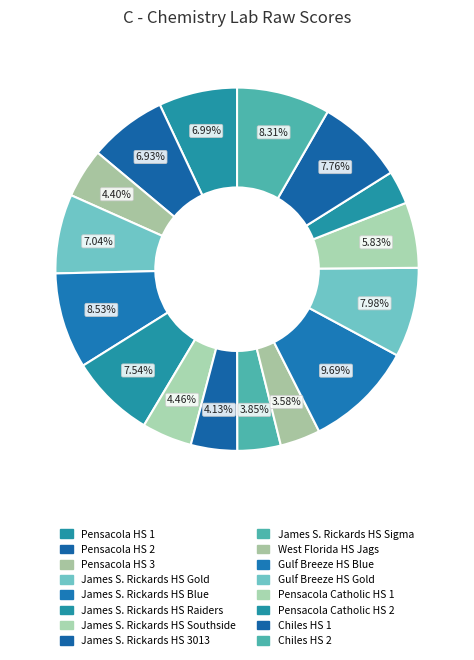

True or false: West Florida HS Jags accounts for 16% of the total.

False